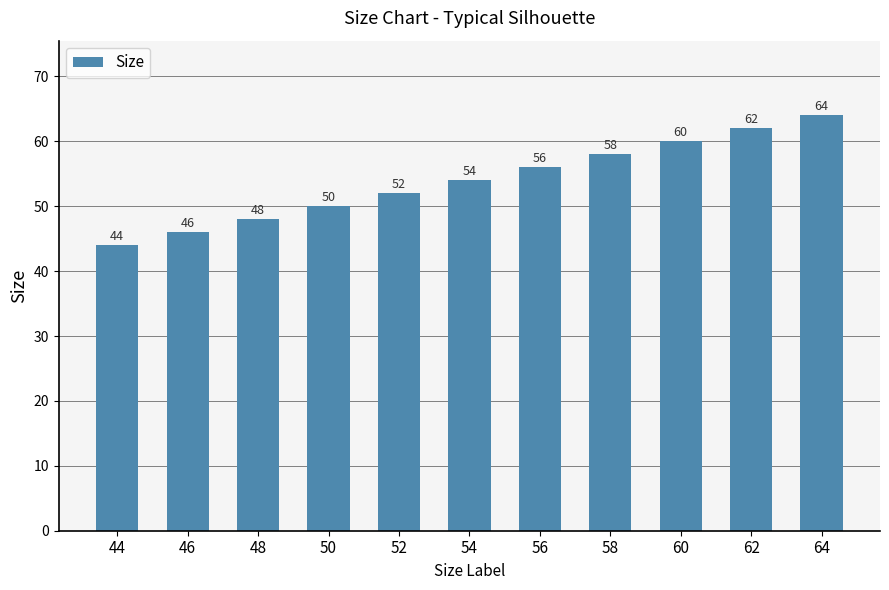

Approximately how many times larger is the value at 54 compared to 64?

0.8